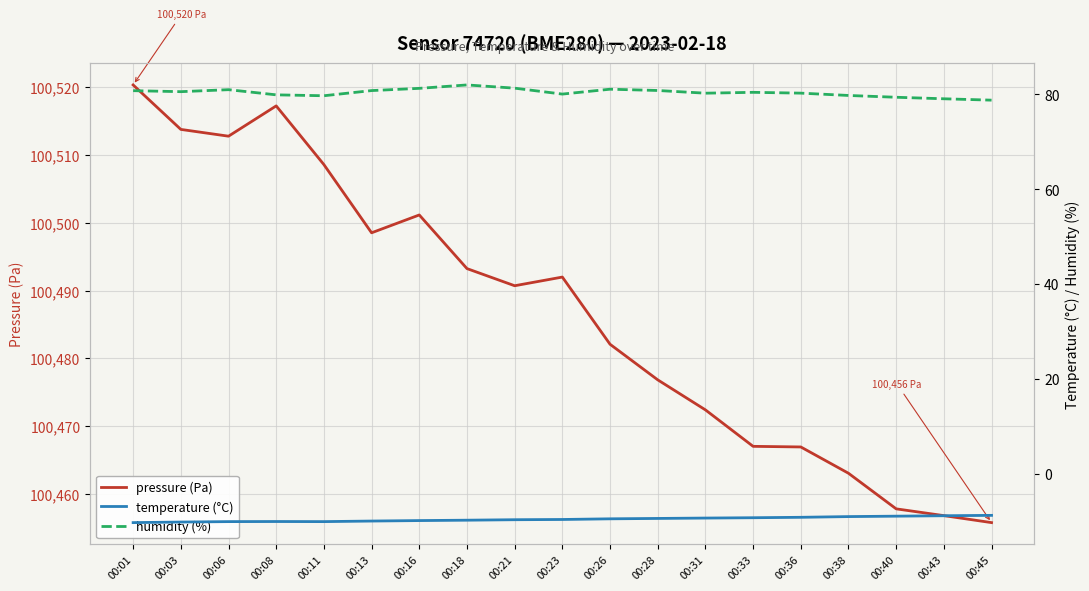

Which category has the lowest value across all series?

00:01